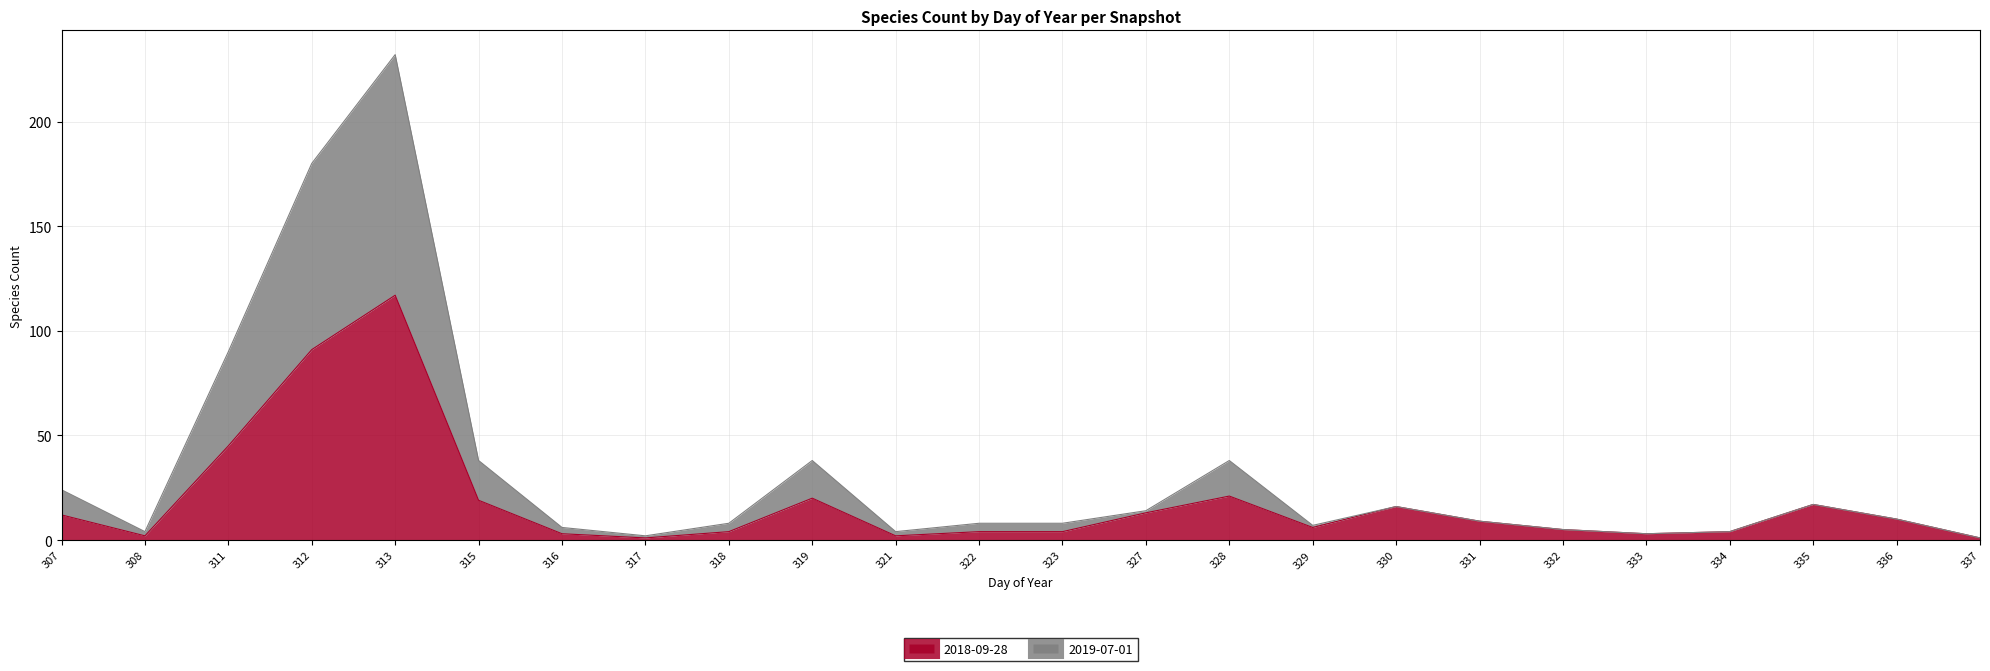

What is the sum of all 2018-09-28 values?

429